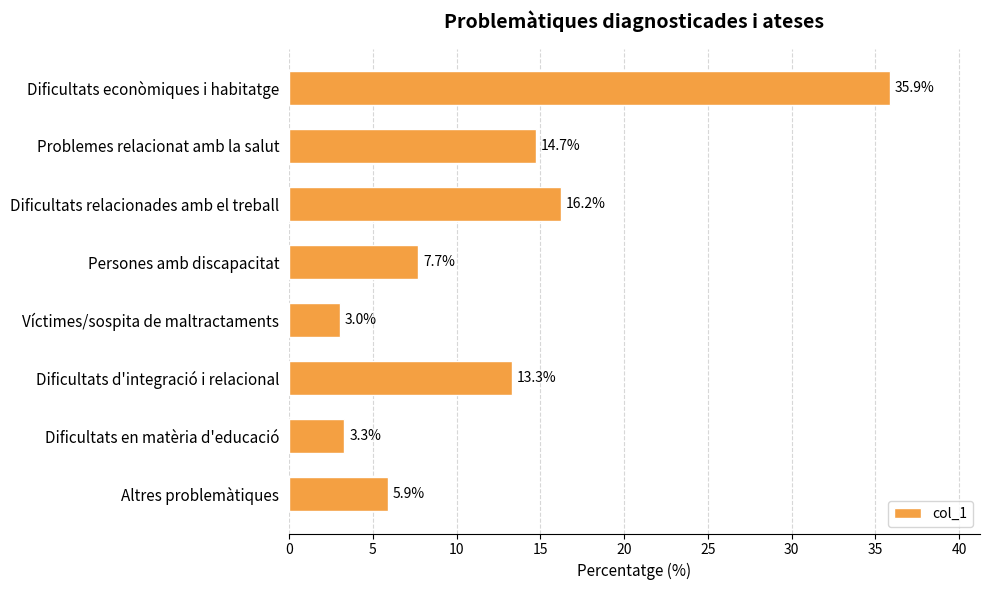

What is the difference between the maximum and minimum values?

32.8